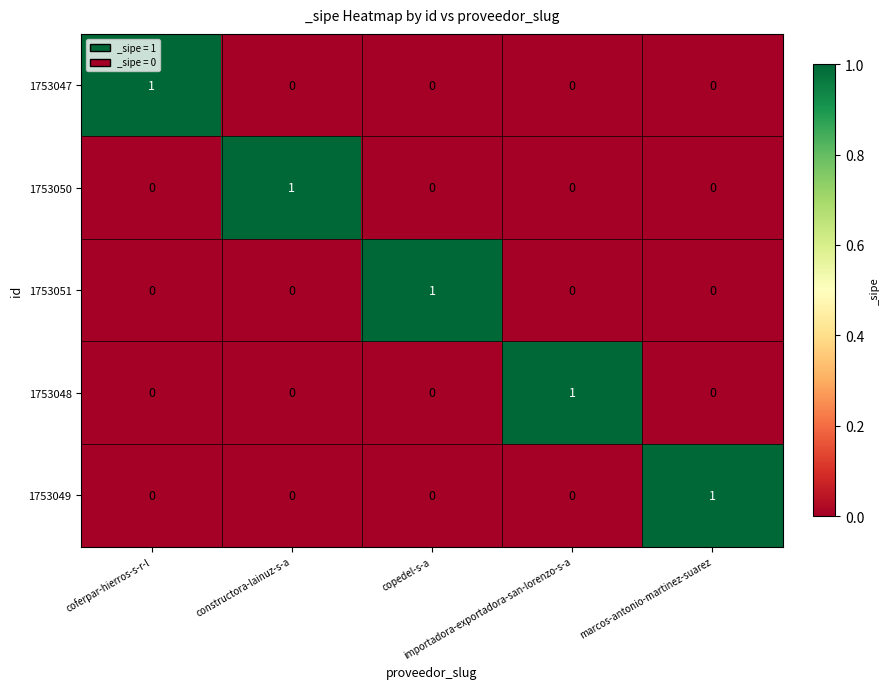

At how many categories does at least one series exceed 0?

5